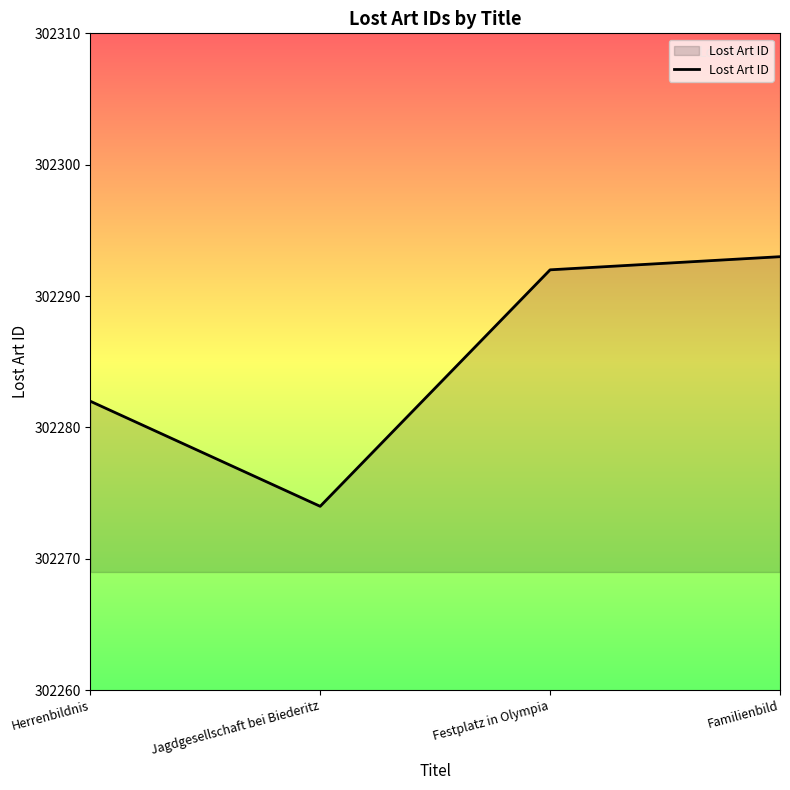

Rank the categories by value from lowest to highest.

Jagdgesellschaft bei Biederitz, Herrenbildnis, Festplatz in Olympia, Familienbild